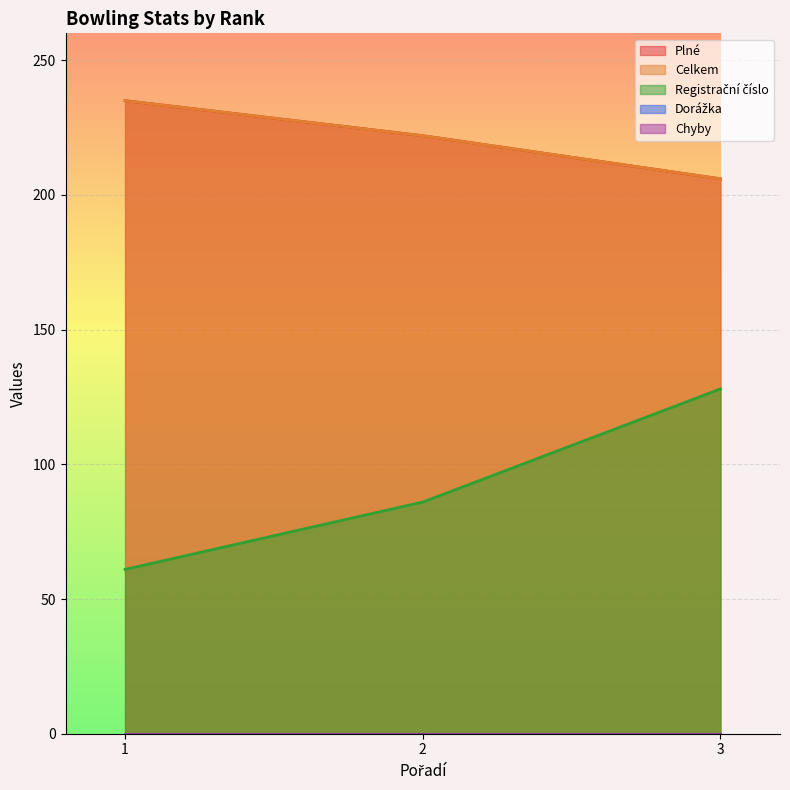

At which label does Celkem first exceed 222?

1